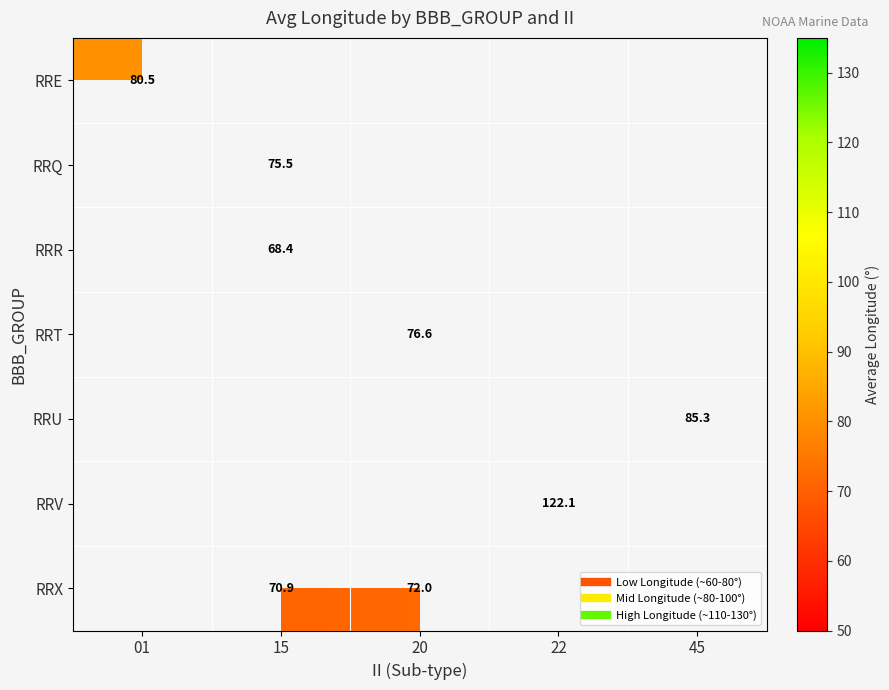

What is the smallest value displayed?

68.4